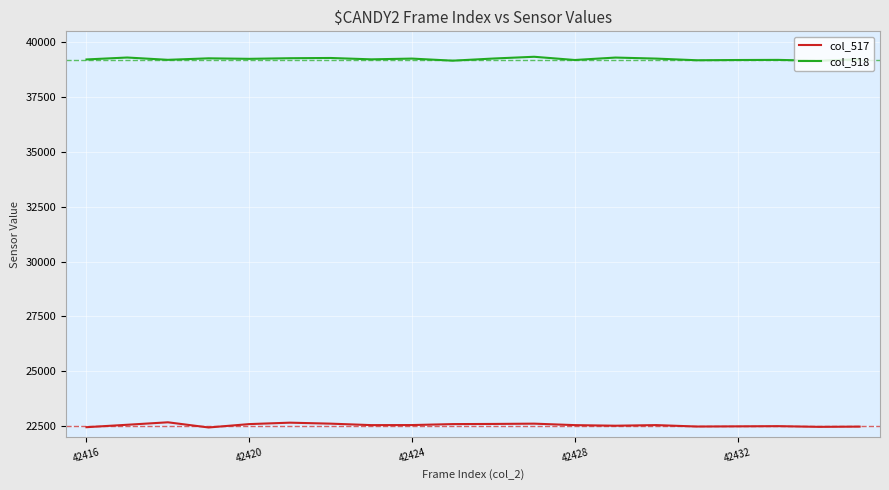

Rank the series by their maximum value, from highest to lowest.

col_518, col_517